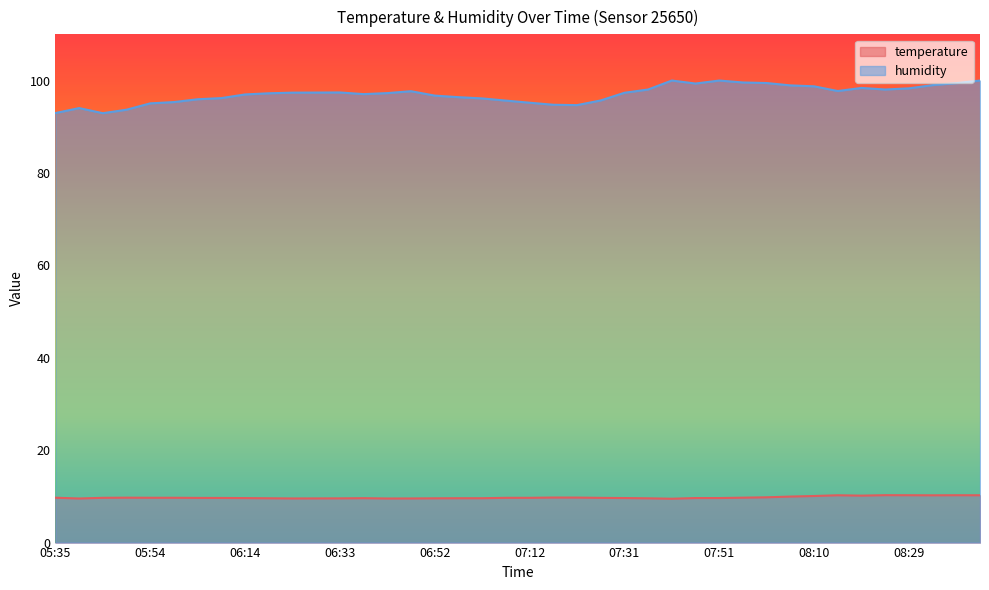

At which category does the chart reach its minimum across all series?

07:41